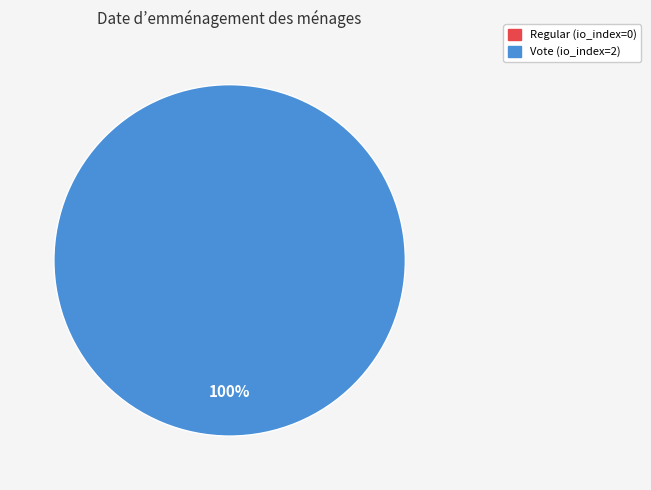

To the nearest percent, what portion does Vote represent?

100%